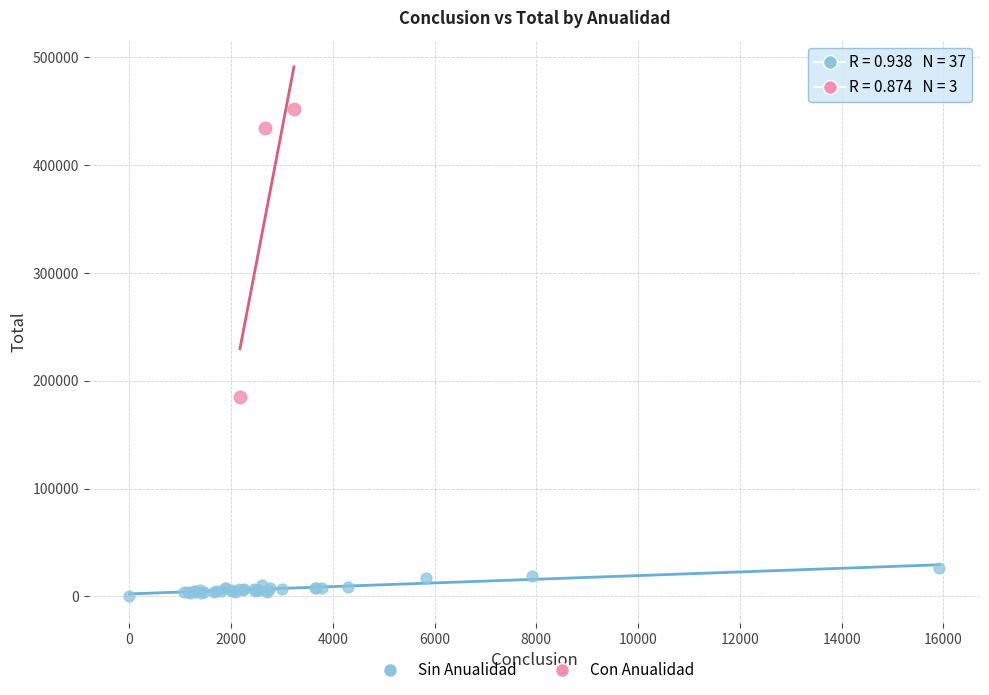

Which series contains the lowest Y value?

Sin Anualidad